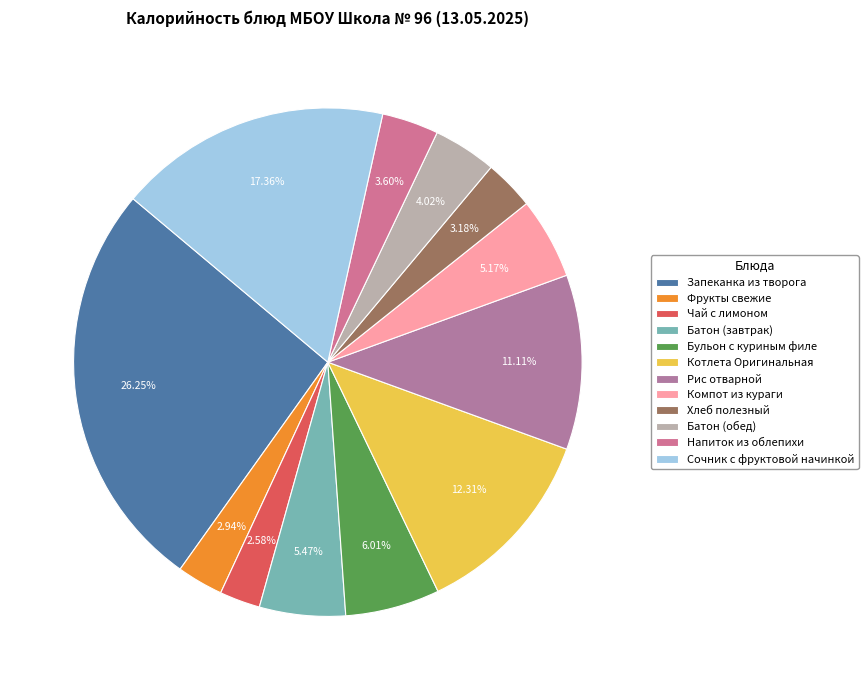

Is there a majority slice in this chart?

No